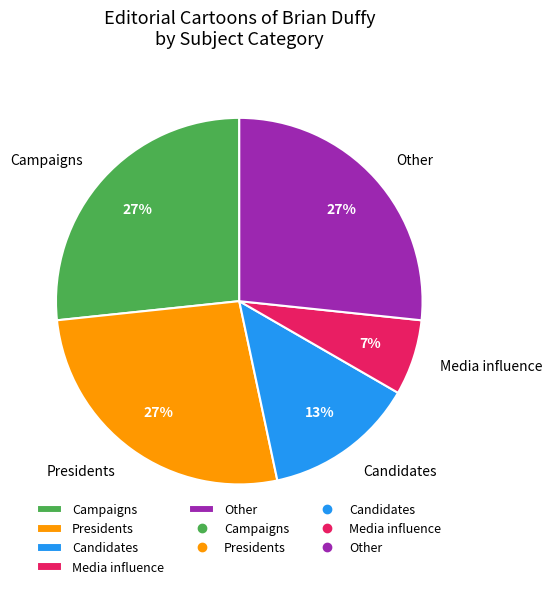

What is the smallest slice in the pie chart?

Media influence